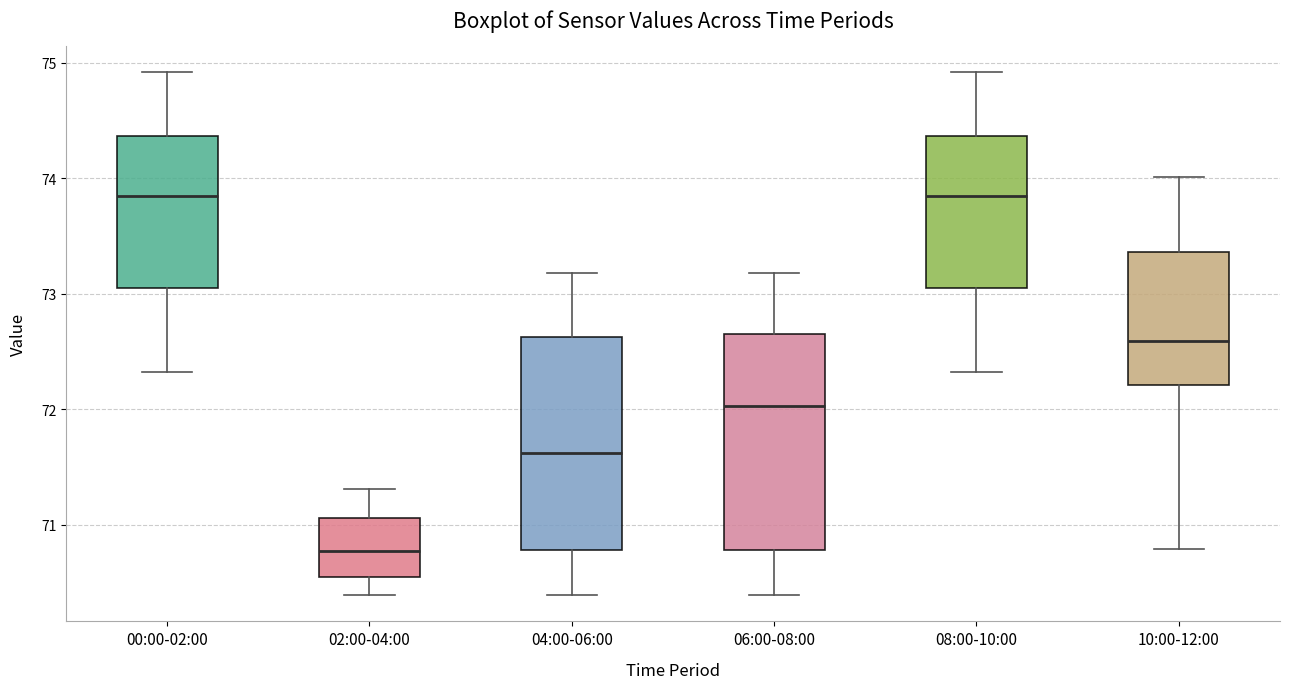

Reading left to right, transcribe this box plot: for each box, give where its median line is, the range the box spans, and where its two whiskers end, as read against the y-axis. The values are not printed on the chart, so give them approximately, as read against the axis.

00:00-02:00: median 73.8, box 73.1 to 74.4, whiskers 72.3 to 74.9
02:00-04:00: median 70.8, box 70.6 to 71.1, whiskers 70.4 to 71.3
04:00-06:00: median 71.6, box 70.8 to 72.6, whiskers 70.4 to 73.2
06:00-08:00: median 72.0, box 70.8 to 72.7, whiskers 70.4 to 73.2
08:00-10:00: median 73.8, box 73.1 to 74.4, whiskers 72.3 to 74.9
10:00-12:00: median 72.6, box 72.2 to 73.4, whiskers 70.8 to 74.0